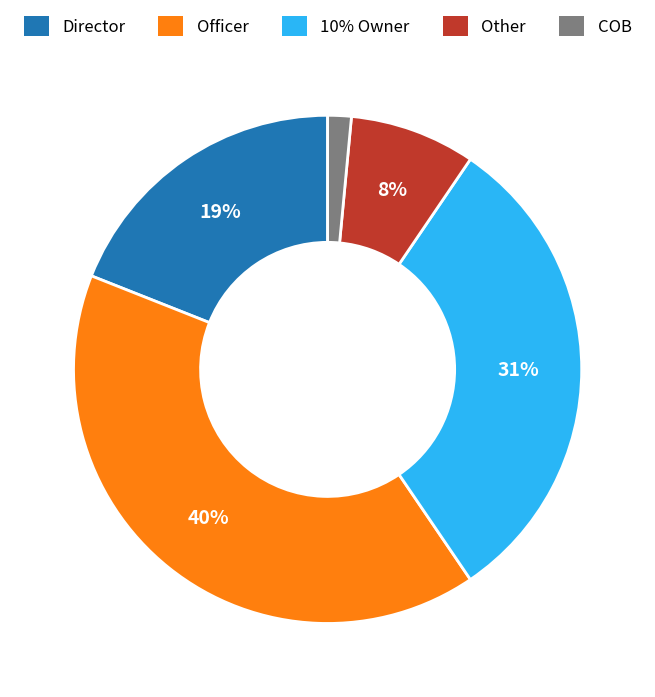

What is the smallest slice in the pie chart?

COB